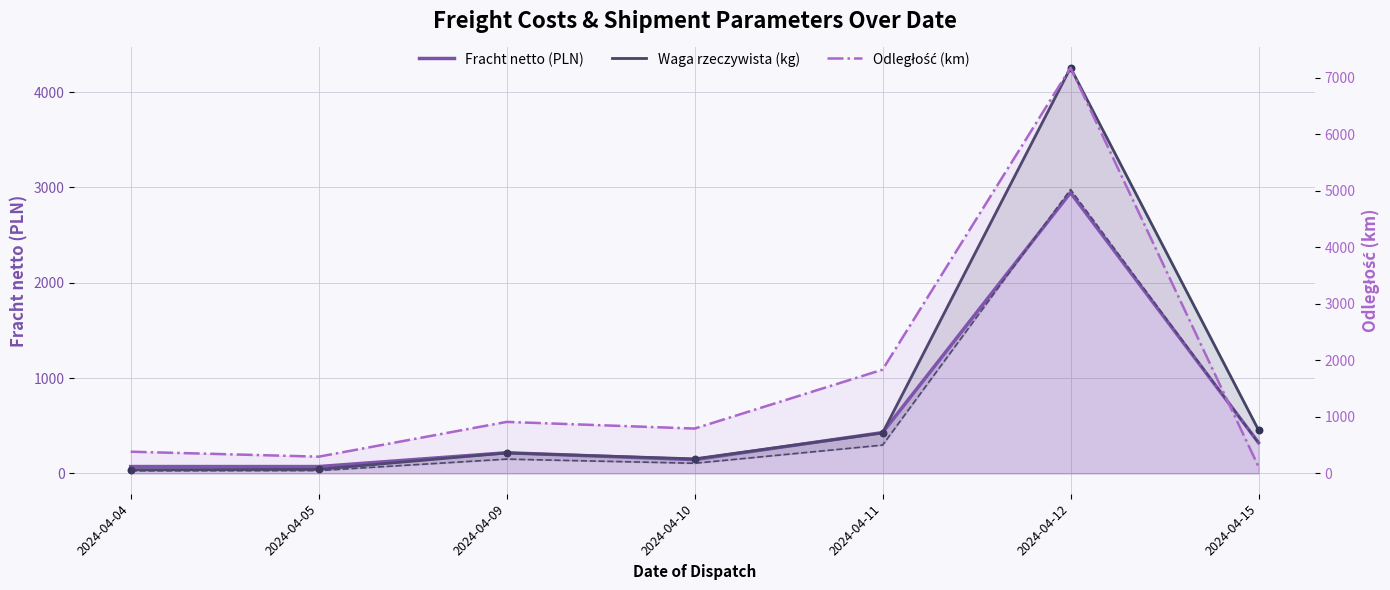

Which series reaches the minimum Y coordinate?

Waga rzeczywista (kg)